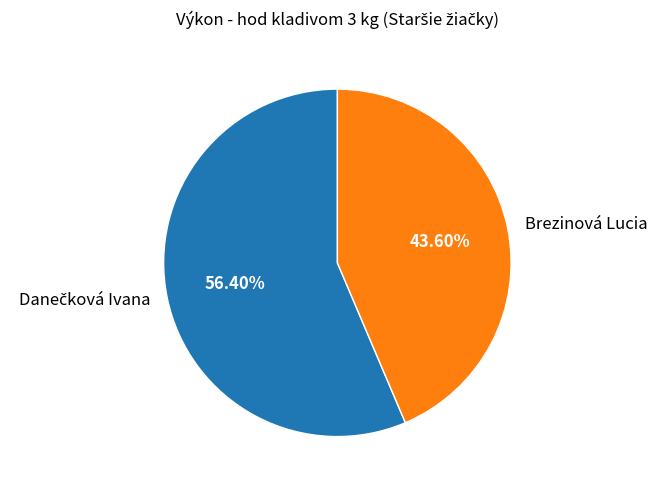

What is the smallest slice in the pie chart?

Brezinová Lucia